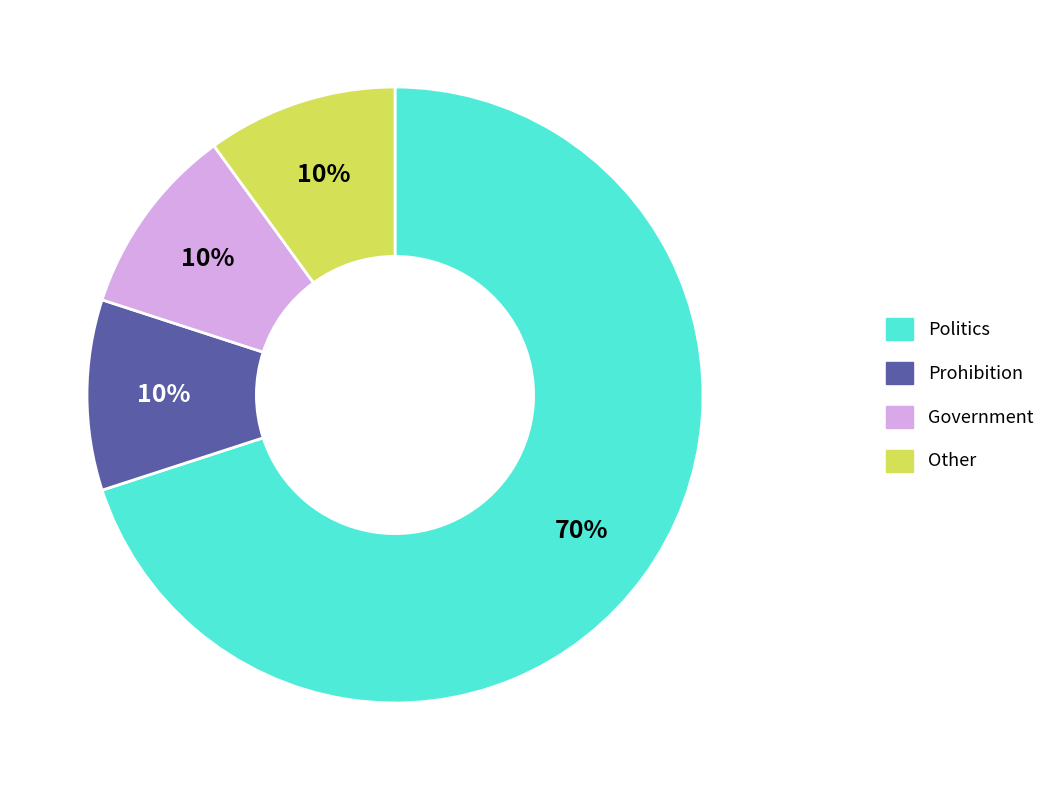

To the nearest percent, what percentage of the pie is Government?

10%